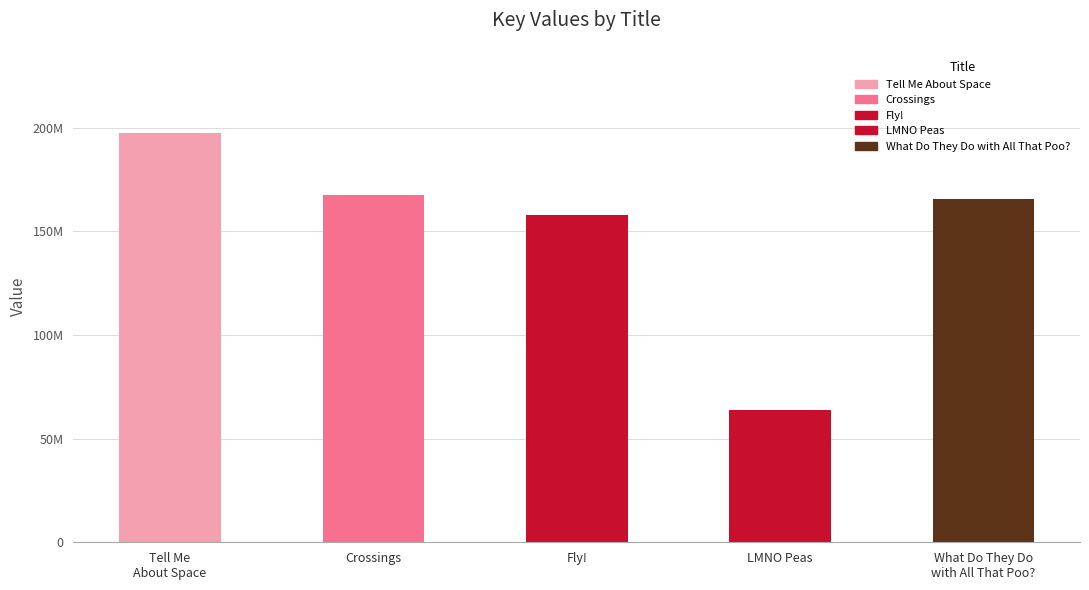

At which label is the value closest to 130760448?

Fly!